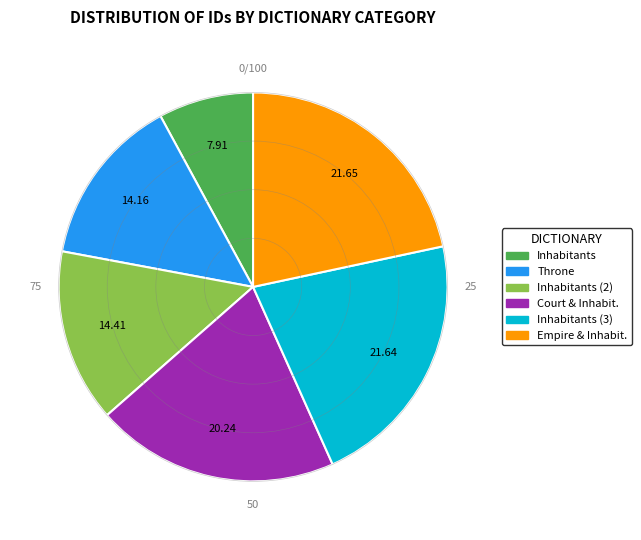

Count the number of slices in the pie.

6